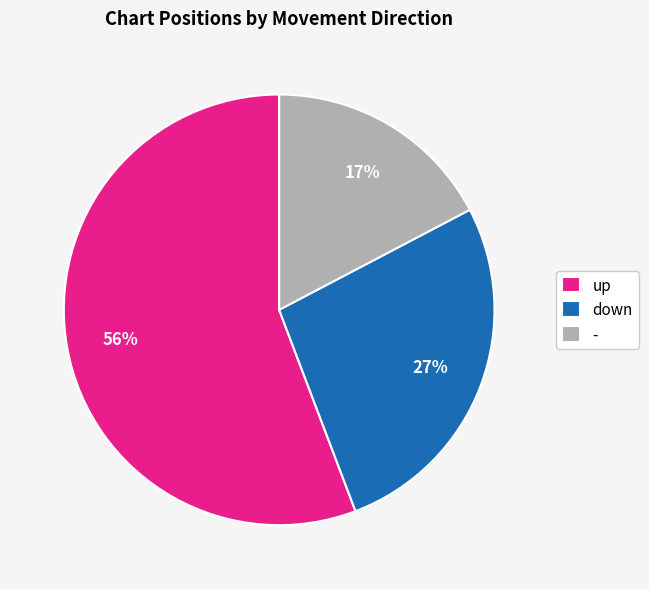

True or false: - accounts for 10% of the total.

False